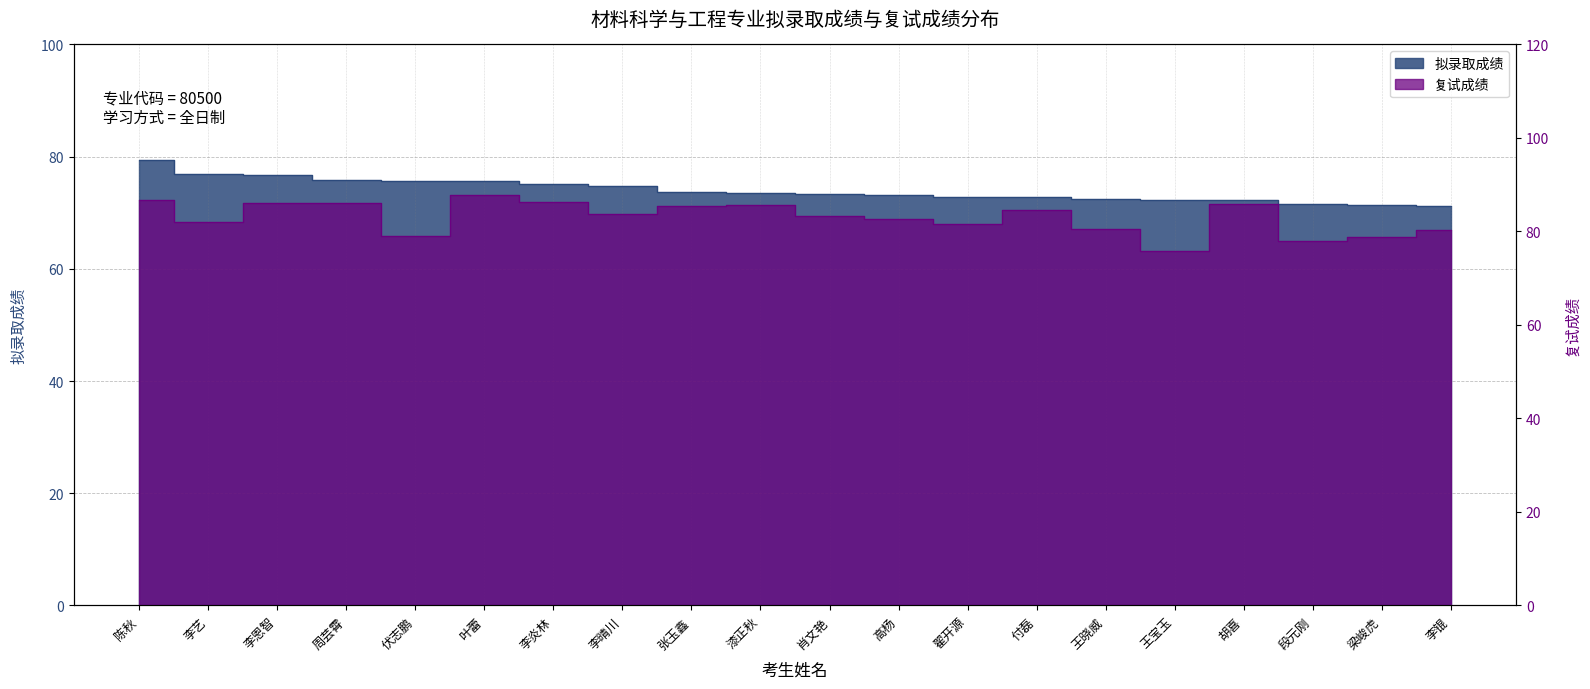

Is the value of 复试成绩 at 叶蕾 greater than the value of 拟录取成绩 at 李恩智?

Yes